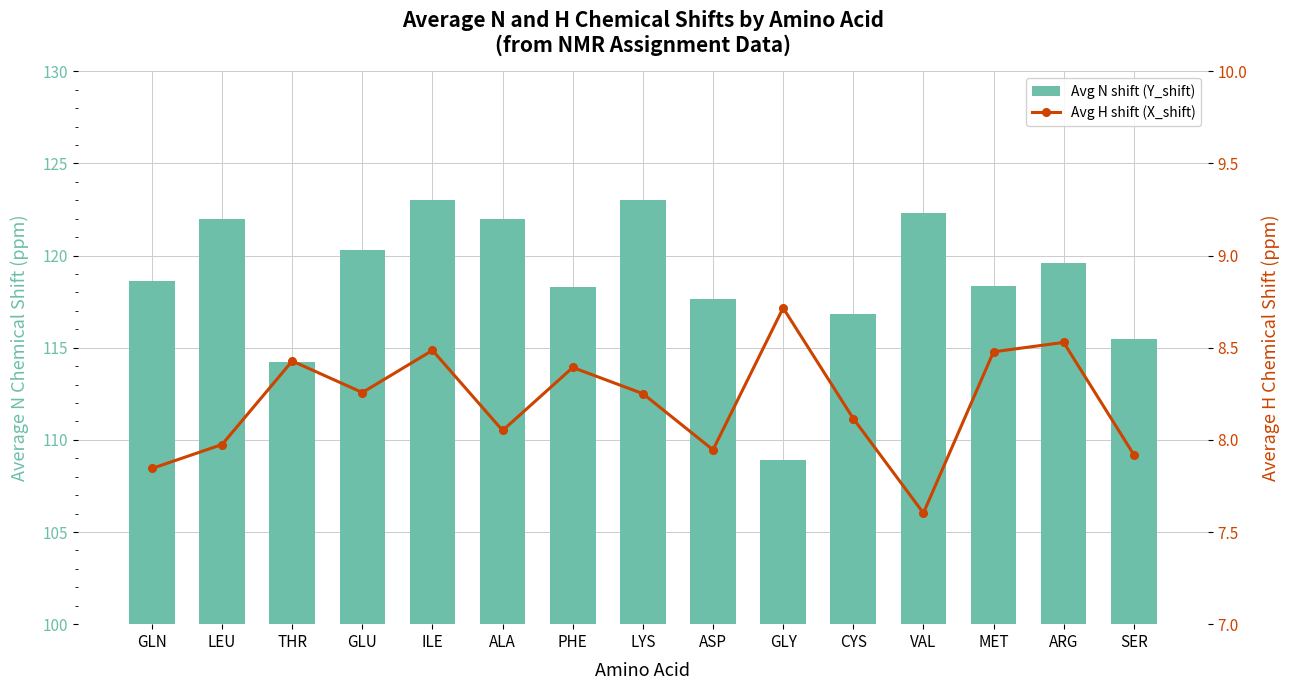

What is the value of the Avg N shift (Y_shift) bar at the 5th from the left?

123.0